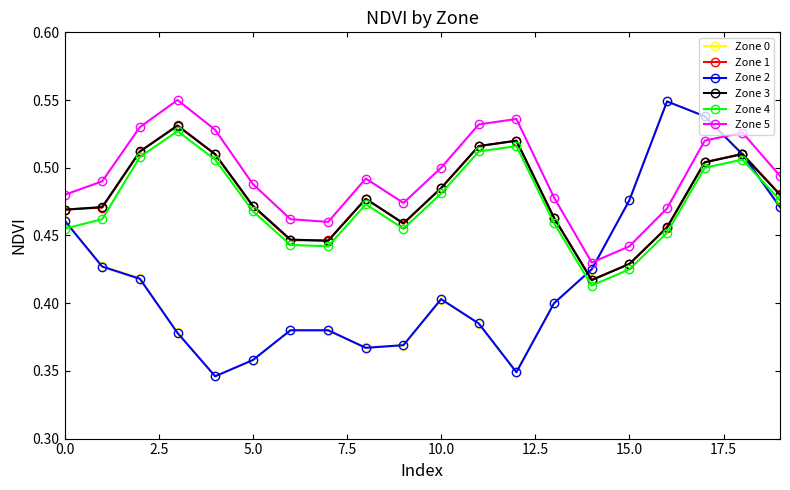

How many Zone 2 values are between 0 and 1?

20